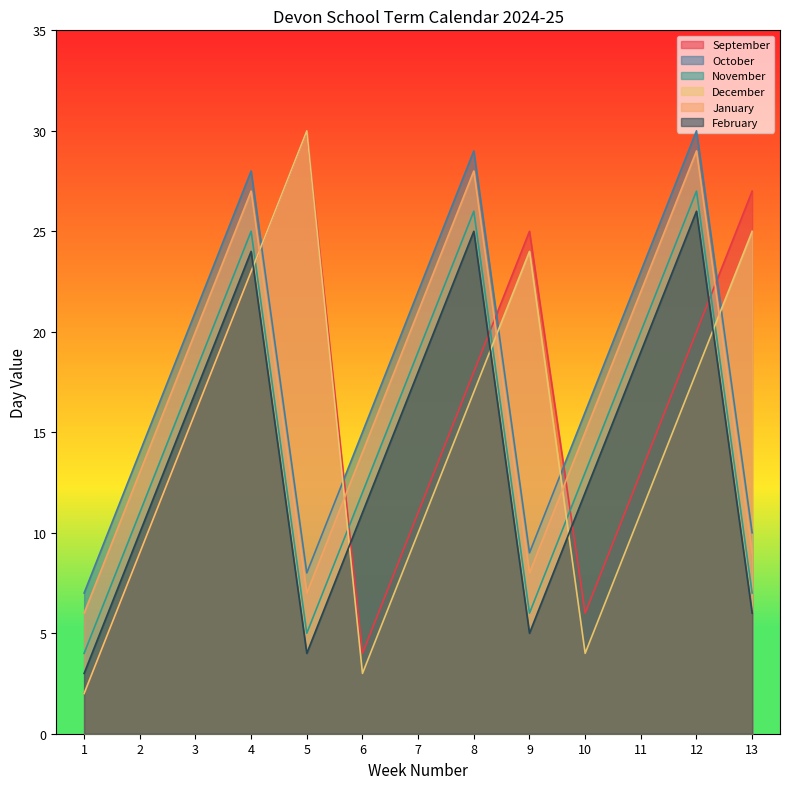

What is the difference between the maximum and second lowest values in the November series?

22